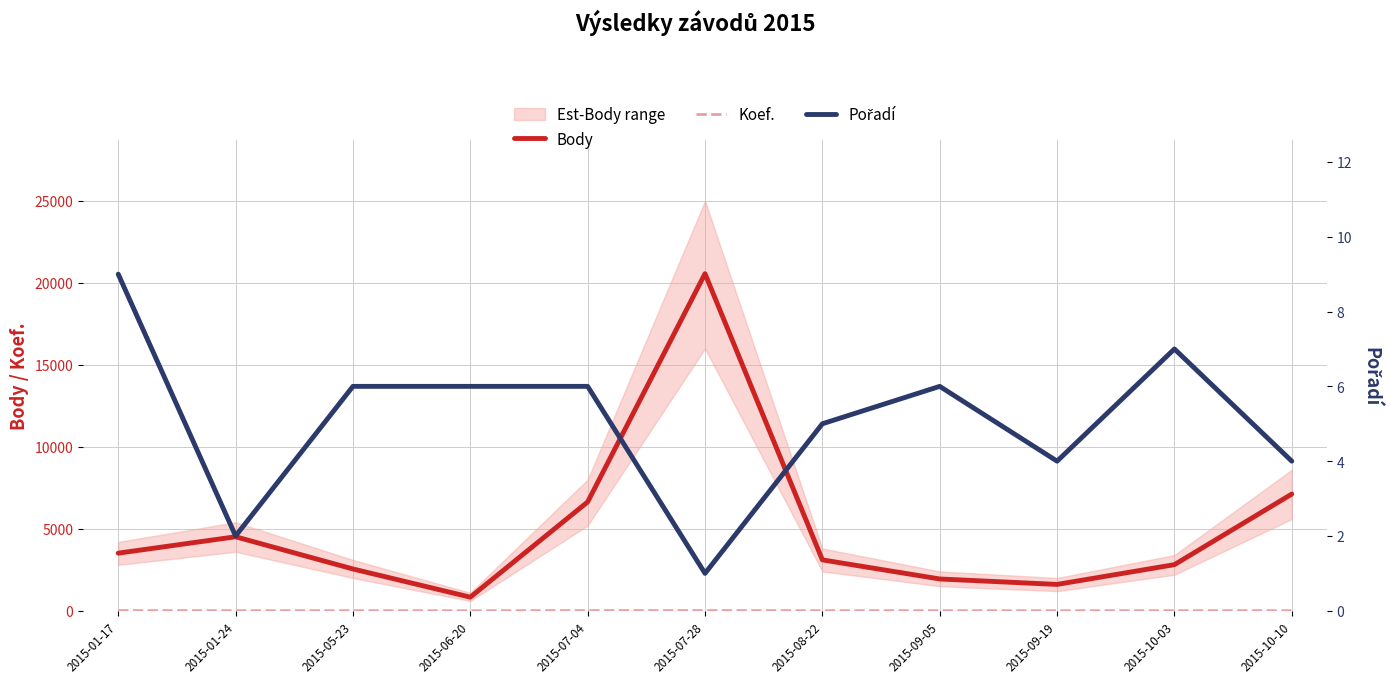

What is the difference between the maximum and minimum values in the Koef. series?

9